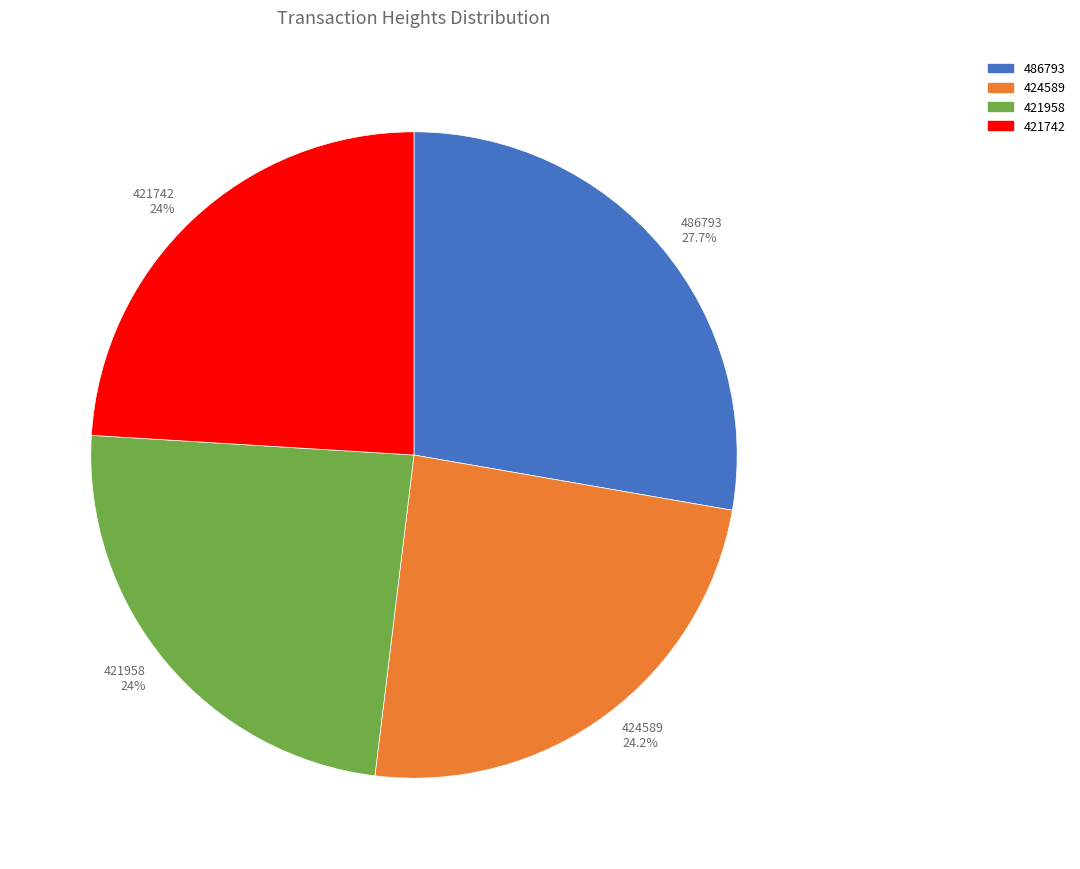

To the nearest percent, what is the difference between the 421958 and 486793 slice percentages?

4%